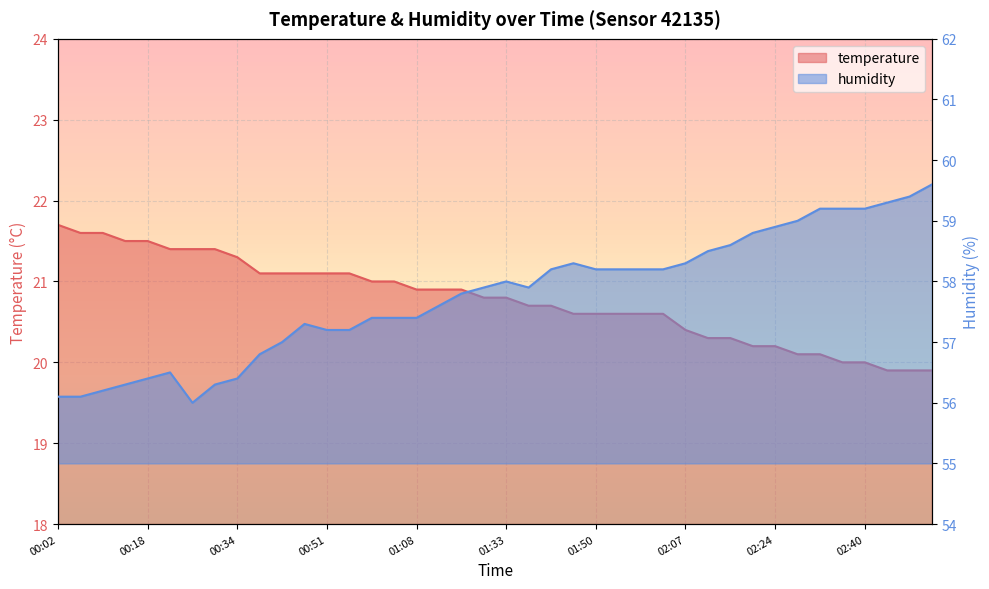

Reading left to right, what are all the values shown in this chart?

temperature: 21.7	21.6	21.6	21.5	21.5	21.4	21.4	21.4	21.3	21.1	21.1	21.1	21.1	21.1	21.0	21.0	20.9	20.9	20.9	20.8	20.8	20.7	20.7	20.6	20.6	20.6	20.6	20.6	20.4	20.3	20.3	20.2	20.2	20.1	20.1	20.0	20.0	19.9	19.9	19.9
humidity: 56.1	56.1	56.2	56.3	56.4	56.5	56.0	56.3	56.4	56.8	57.0	57.3	57.2	57.2	57.4	57.4	57.4	57.6	57.8	57.9	58.0	57.9	58.2	58.3	58.2	58.2	58.2	58.2	58.3	58.5	58.6	58.8	58.9	59.0	59.2	59.2	59.2	59.3	59.4	59.6